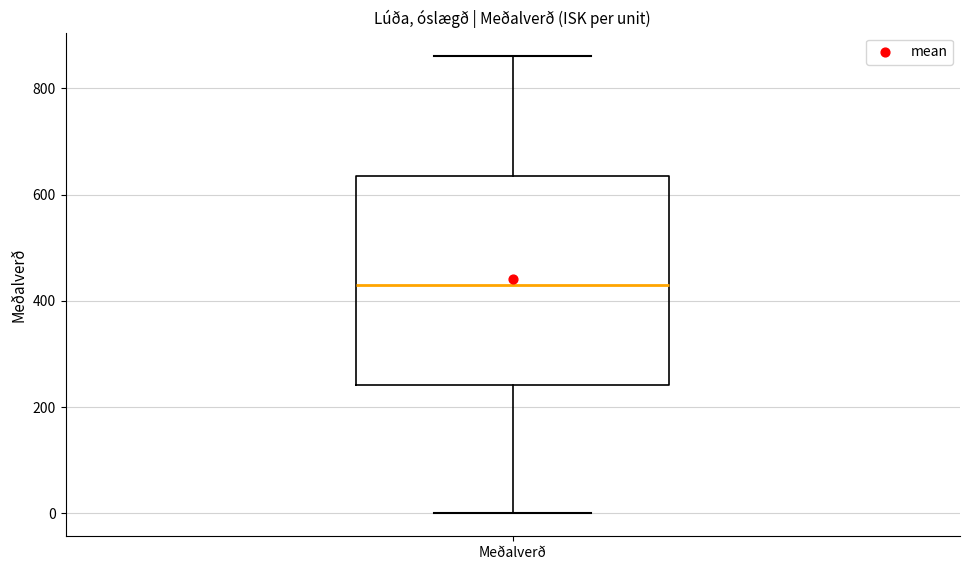

Read this box plot against the y-axis: the position of the median line, the range covered by the box, and the ends of both whiskers. The values are not printed on the chart, so give them approximately, as read against the axis.

median 440, box 240 to 640, whiskers 0 to 860